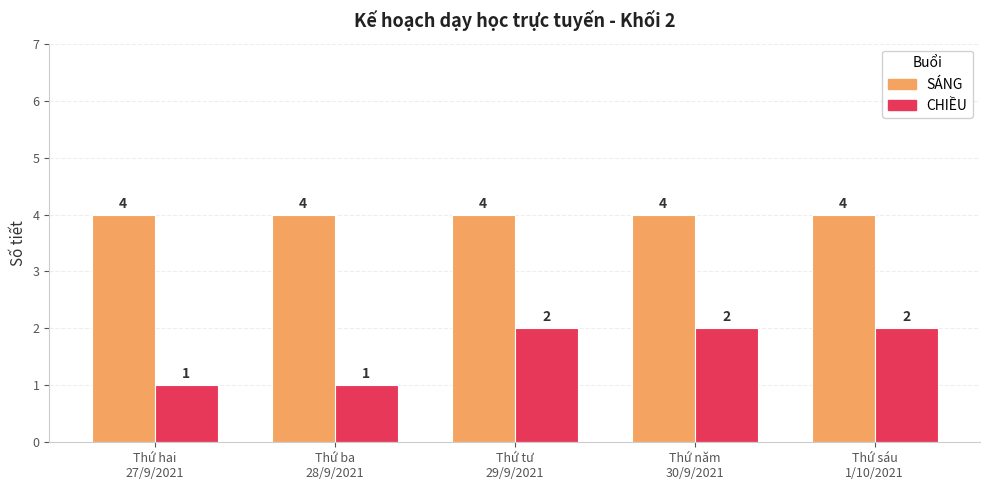

What is the total value across all series at Thứ tư
29/9/2021?

6